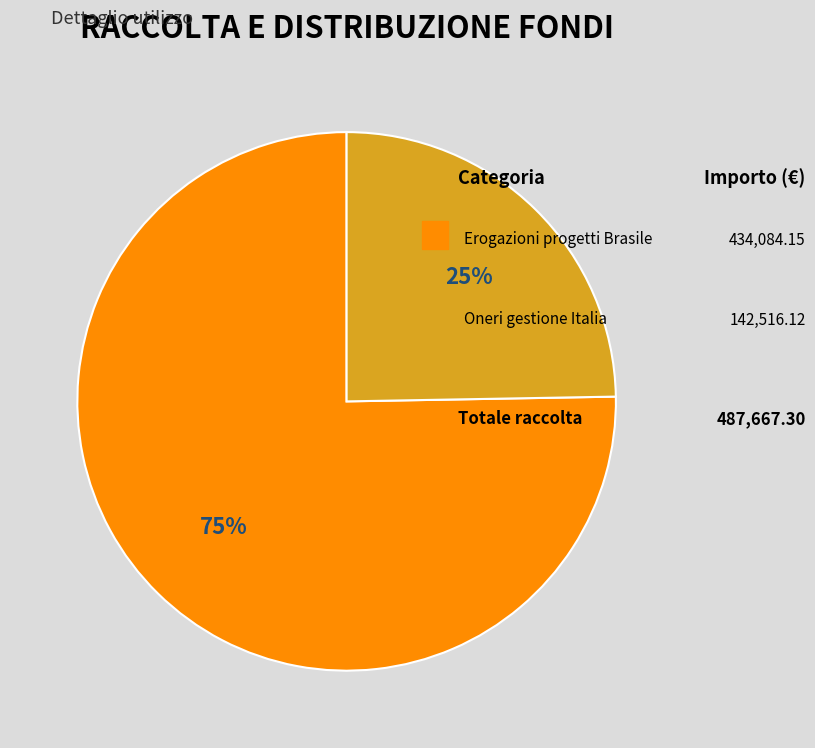

To the nearest percent, what is the average slice percentage?

50%